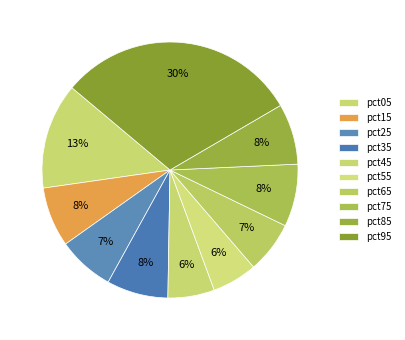

What is the change in value from pct35 to pct95?

+0.2